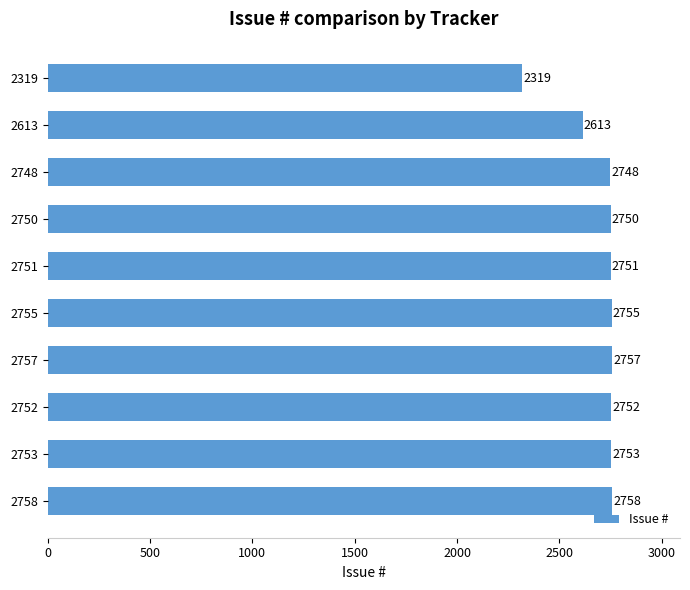

Approximately how many times larger is the value at 2751 compared to 2750?

1.0